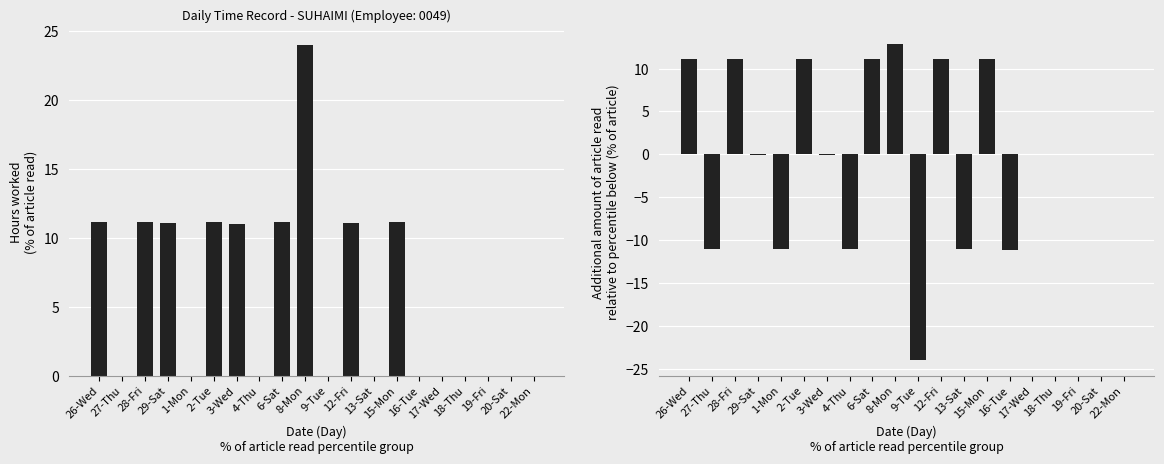

How many groups of bars are there?

20